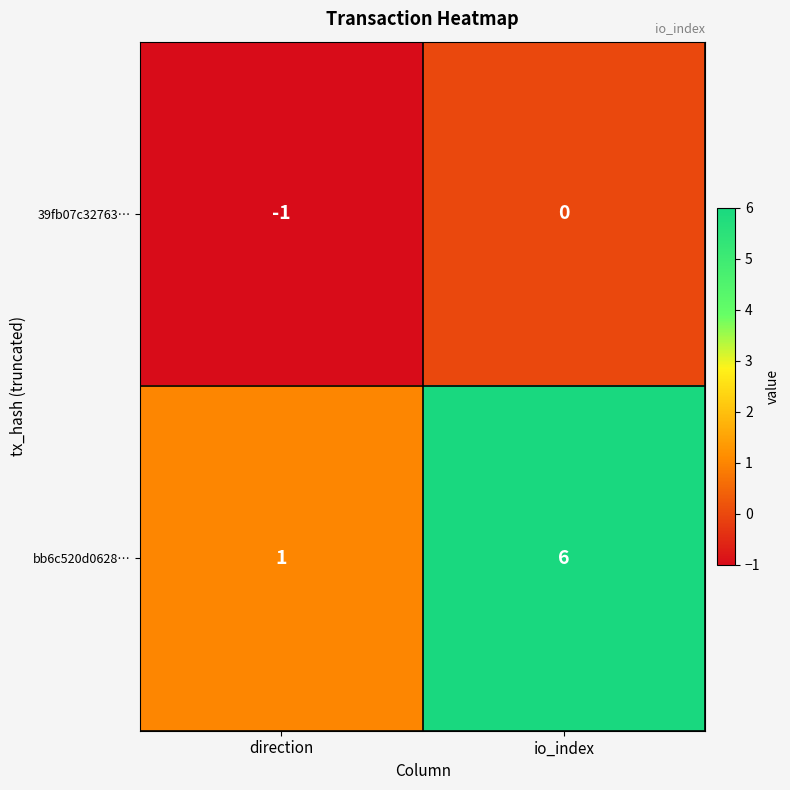

What is the total value across all series at io_index?

6